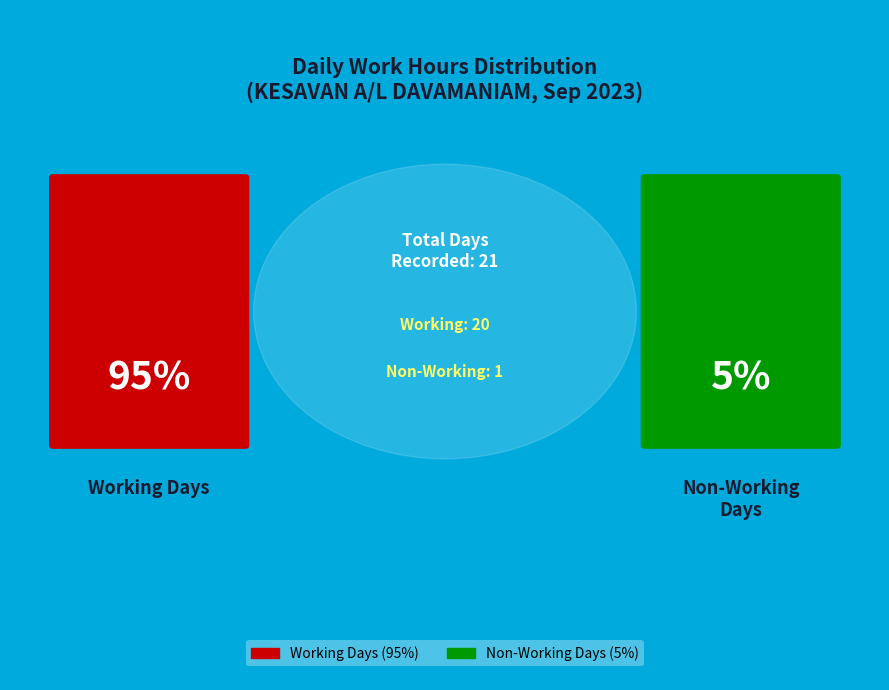

The 11-Mon slice represents 13% of the pie. True or false?

False